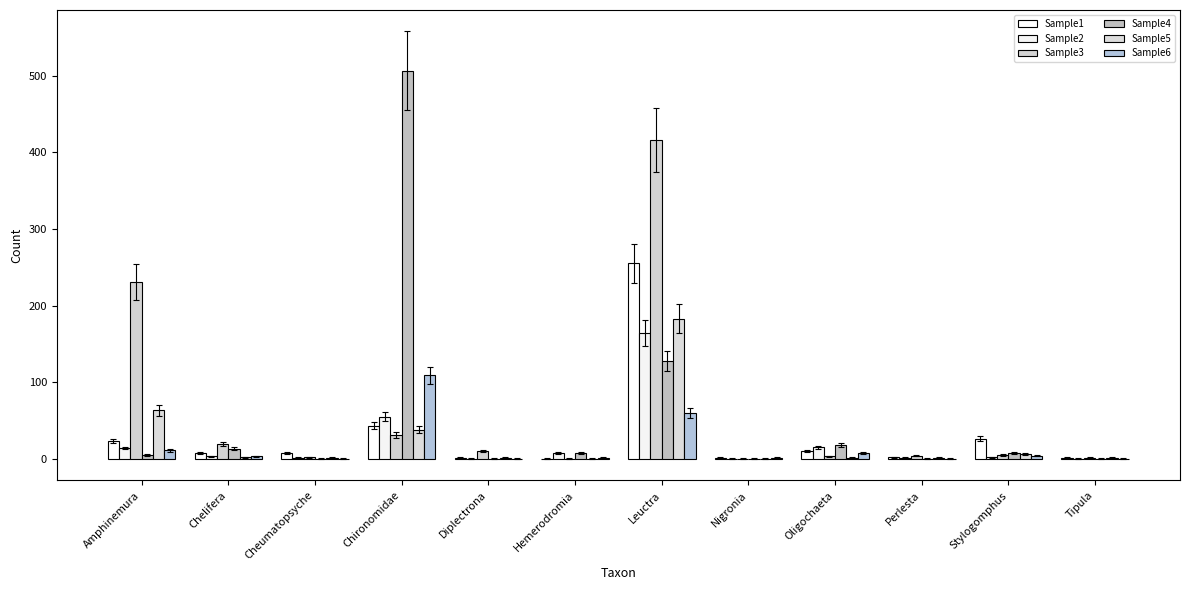

What is the difference between the maximum and minimum values in the Sample6 series?

109